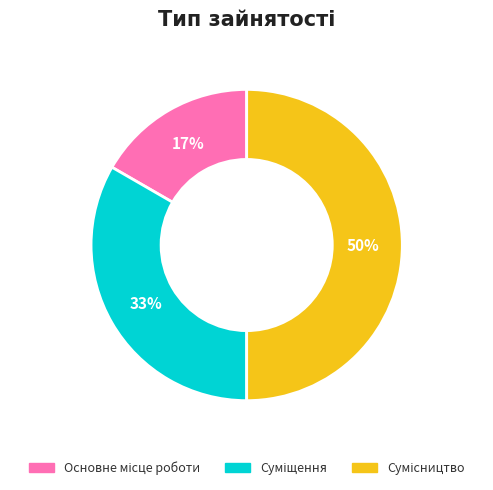

To the nearest percent, what is the difference between the largest and smallest slice percentages?

33%